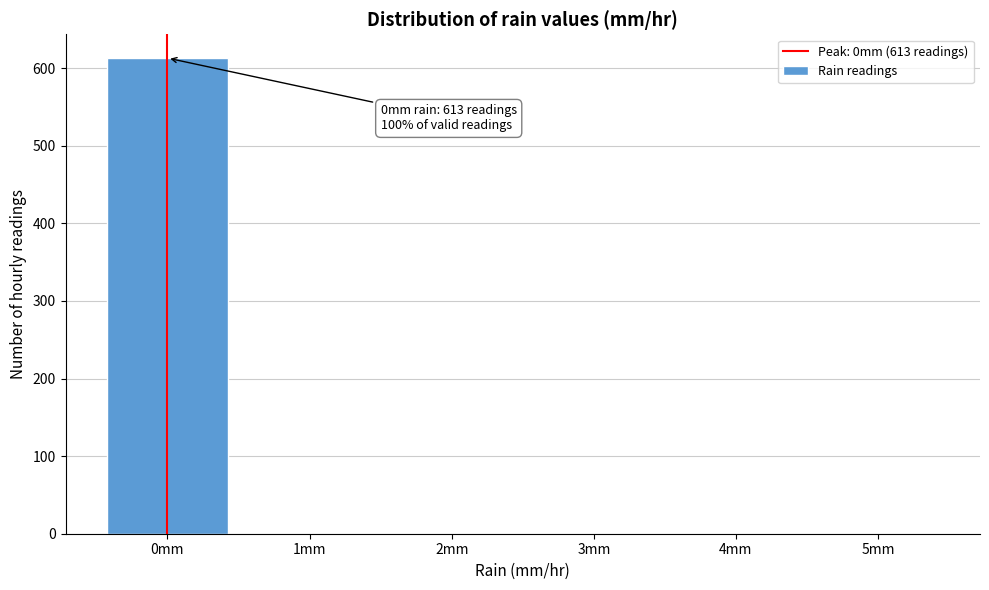

Over which range of the x-axis is the bar tallest?

-0.5 to 0.5